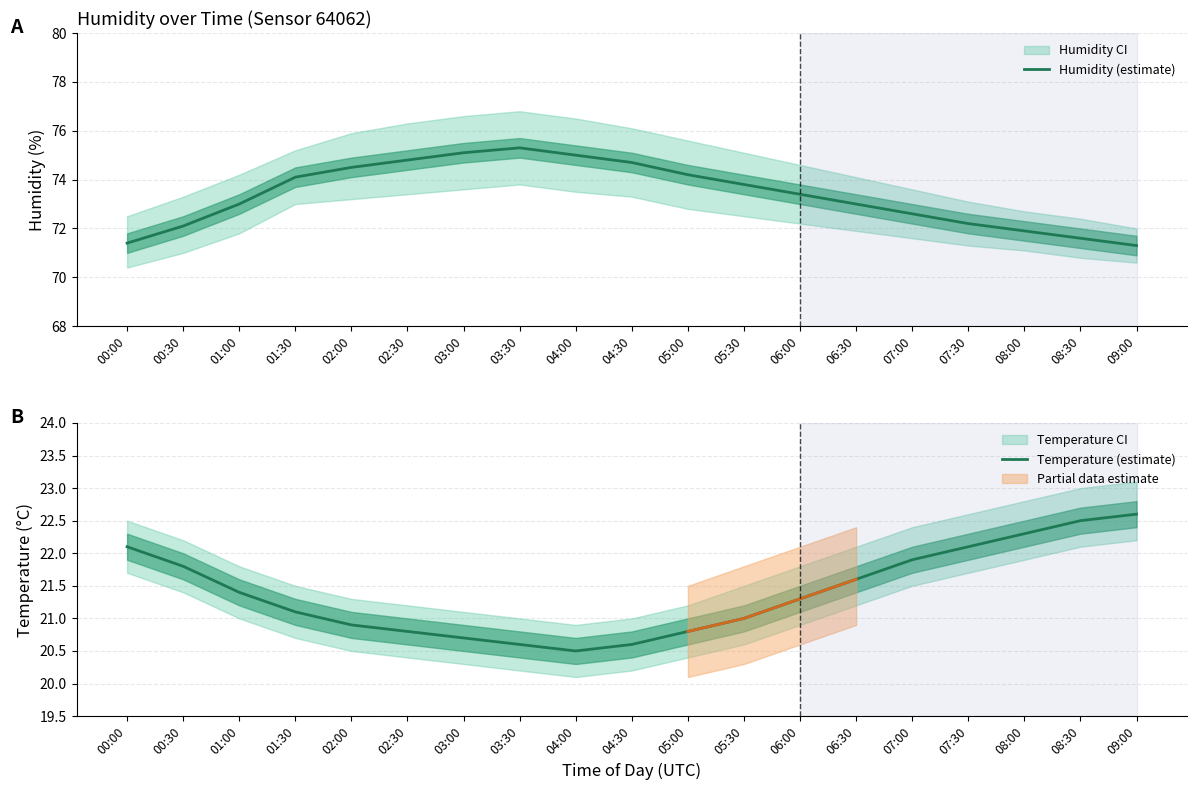

Which category has the highest value across all series?

03:30